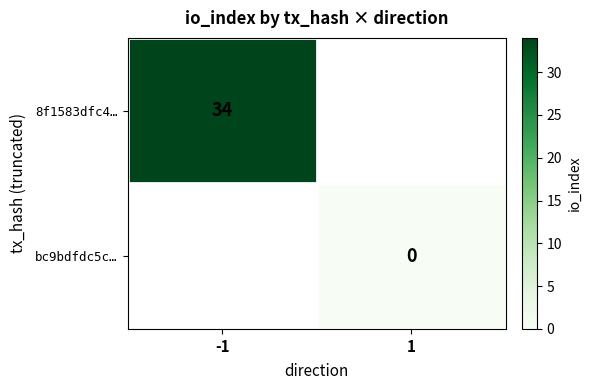

The 8f1583dfc4… series shows 20 at -1. True or false?

False